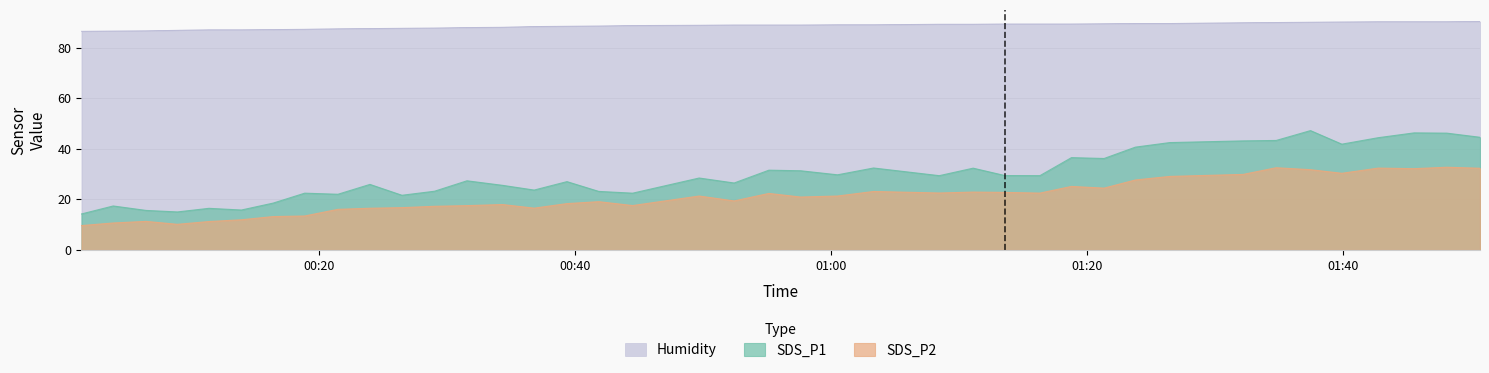

At how many categories does at least one series exceed 86?

40